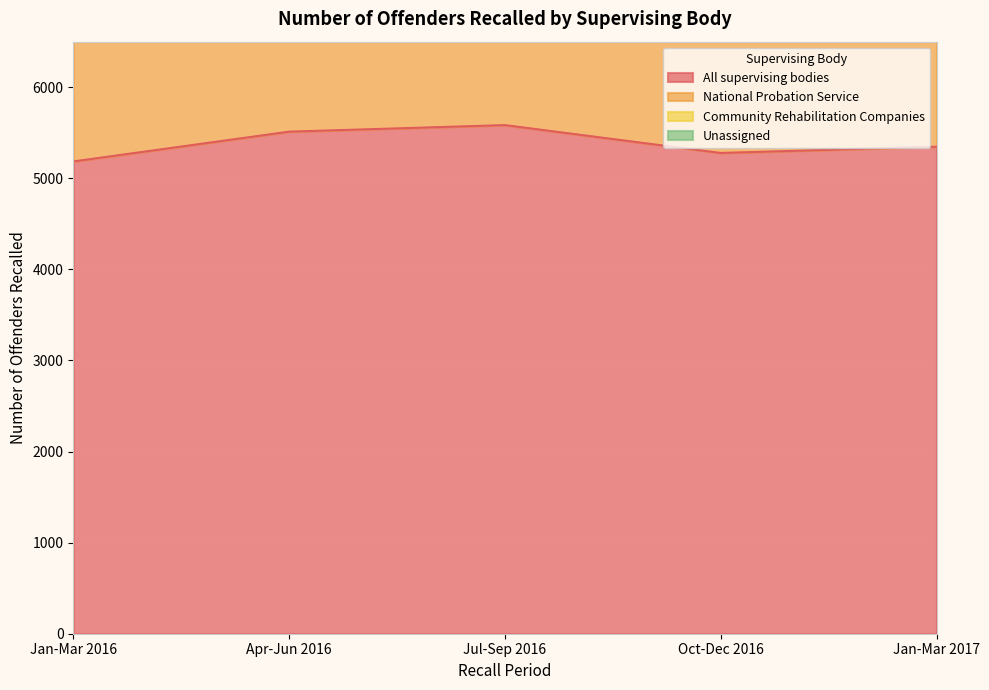

At which label does Jan-Mar 2016 first exceed 2808?

All supervising bodies